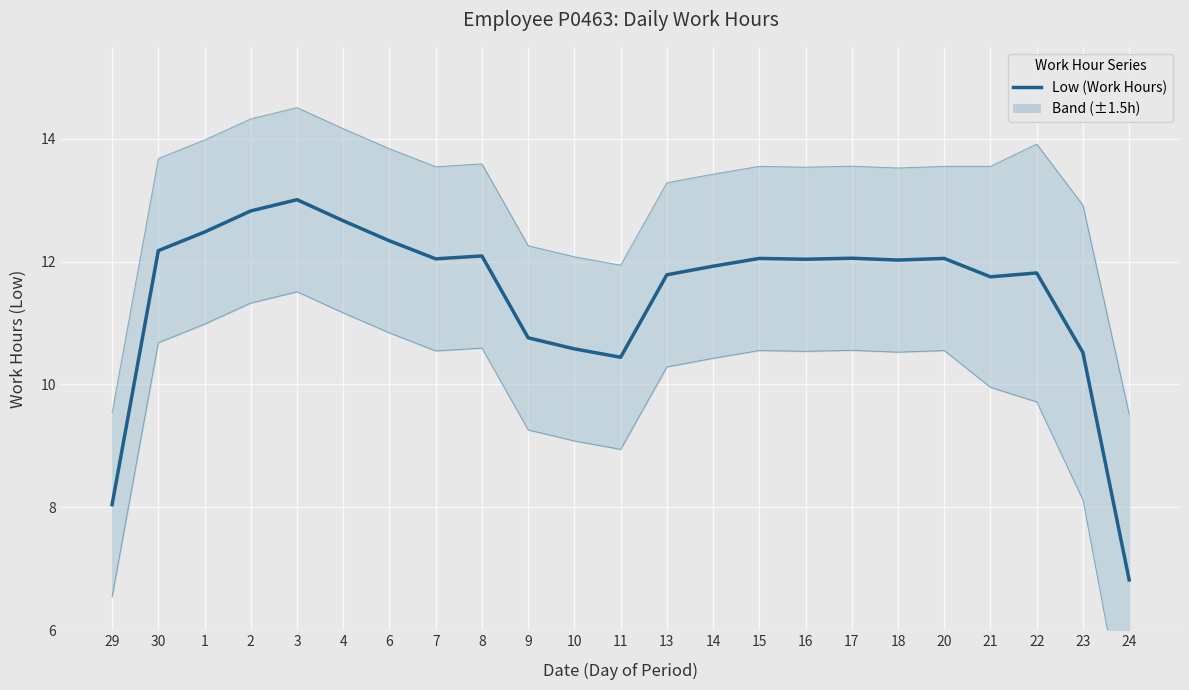

What is the approximate value at 10?

10.6